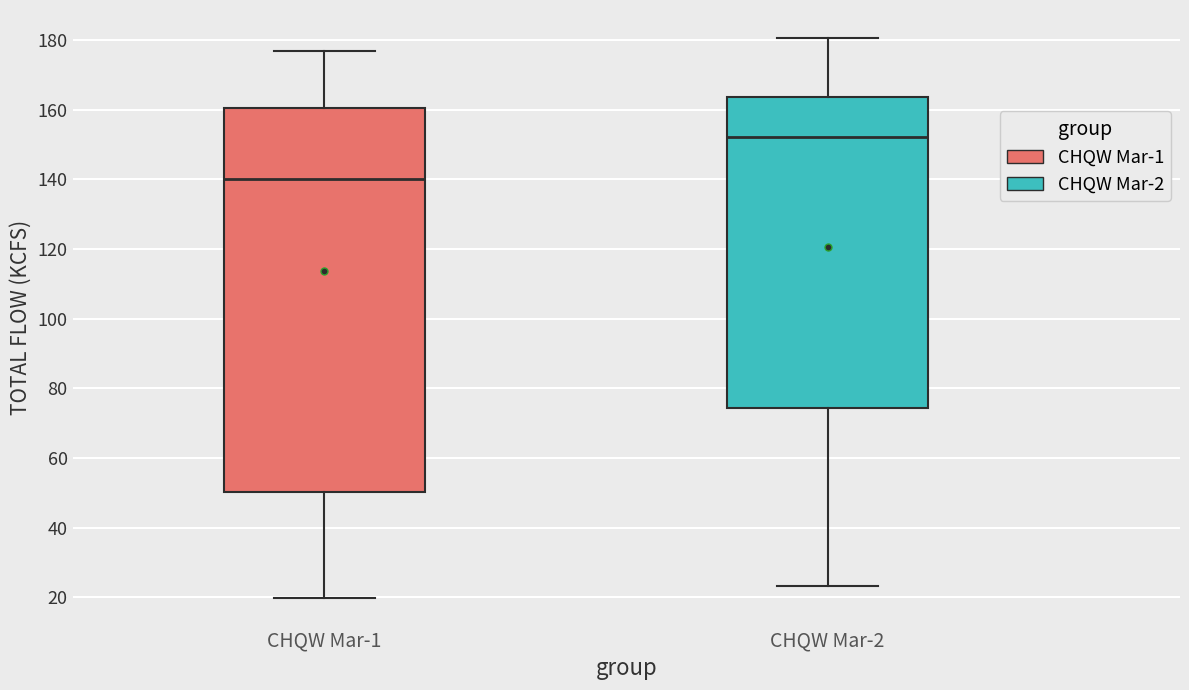

Reading left to right, transcribe this box plot: for each box, give where its median line is, the range the box spans, and where its two whiskers end, as read against the y-axis. The values are not printed on the chart, so give them approximately, as read against the axis.

CHQW Mar-1: median 140, box 50 to 160, whiskers 20 to 176
CHQW Mar-2: median 152, box 74 to 164, whiskers 24 to 180